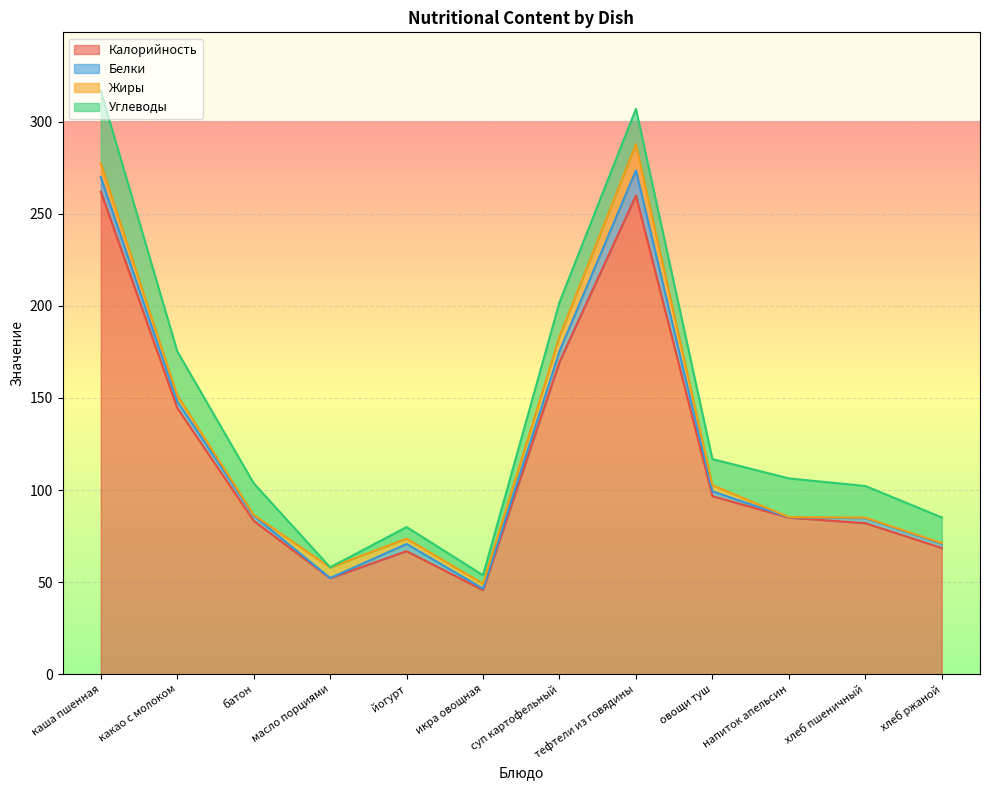

Reading left to right, list all the values displayed in this chart.

Калорийность: 262.1	144.6	83.3	52.1	66.8	45.6	169.6	259.9	96.7	85.0	82.0	68.5
Белки: 7.9	3.6	2.8	0.1	3.9	0.8	5.8	13.7	2.6	0.2	2.7	2.3
Жиры: 7.5	3.3	0.4	5.7	2.9	2.7	8.0	14.2	3.3	0.1	0.3	0.4
Углеводы: 39.4	23.9	17.2	0.1	6.3	4.6	18.6	19.2	14.2	21.0	17.2	13.9